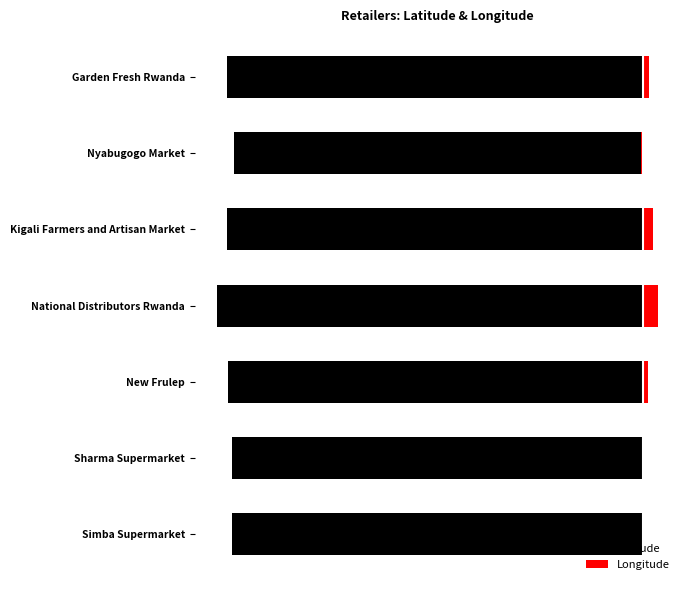

What is the minimum value shown in the chart?

-2.0